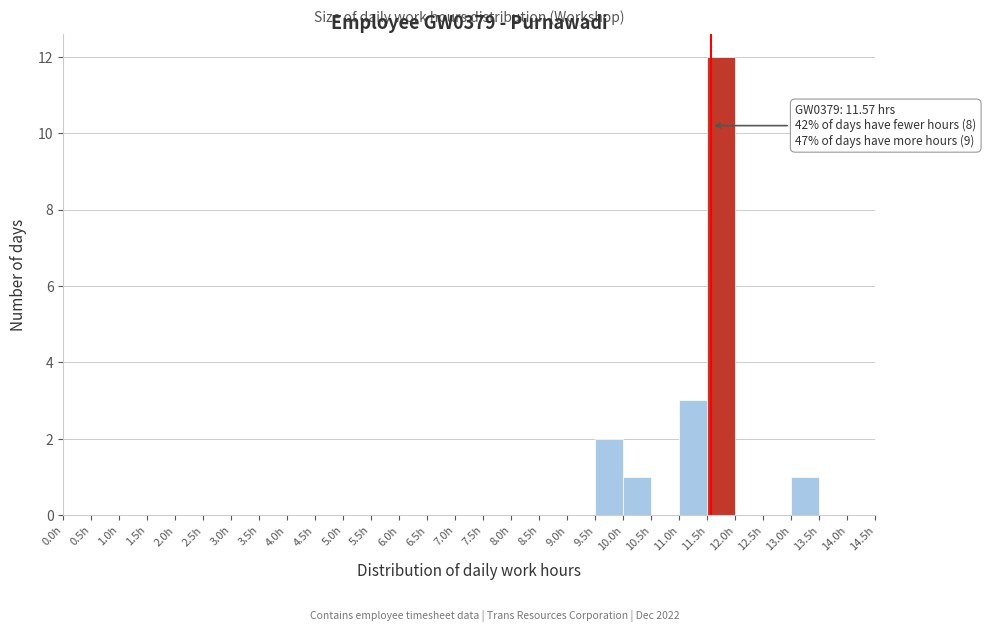

Which range on the x-axis has the tallest bar?

11.5 to 12.0